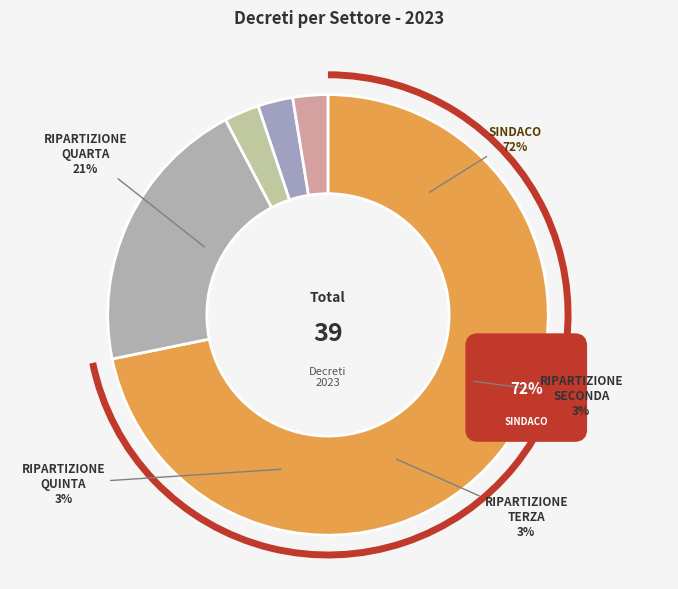

Is there a majority slice in this chart?

Yes